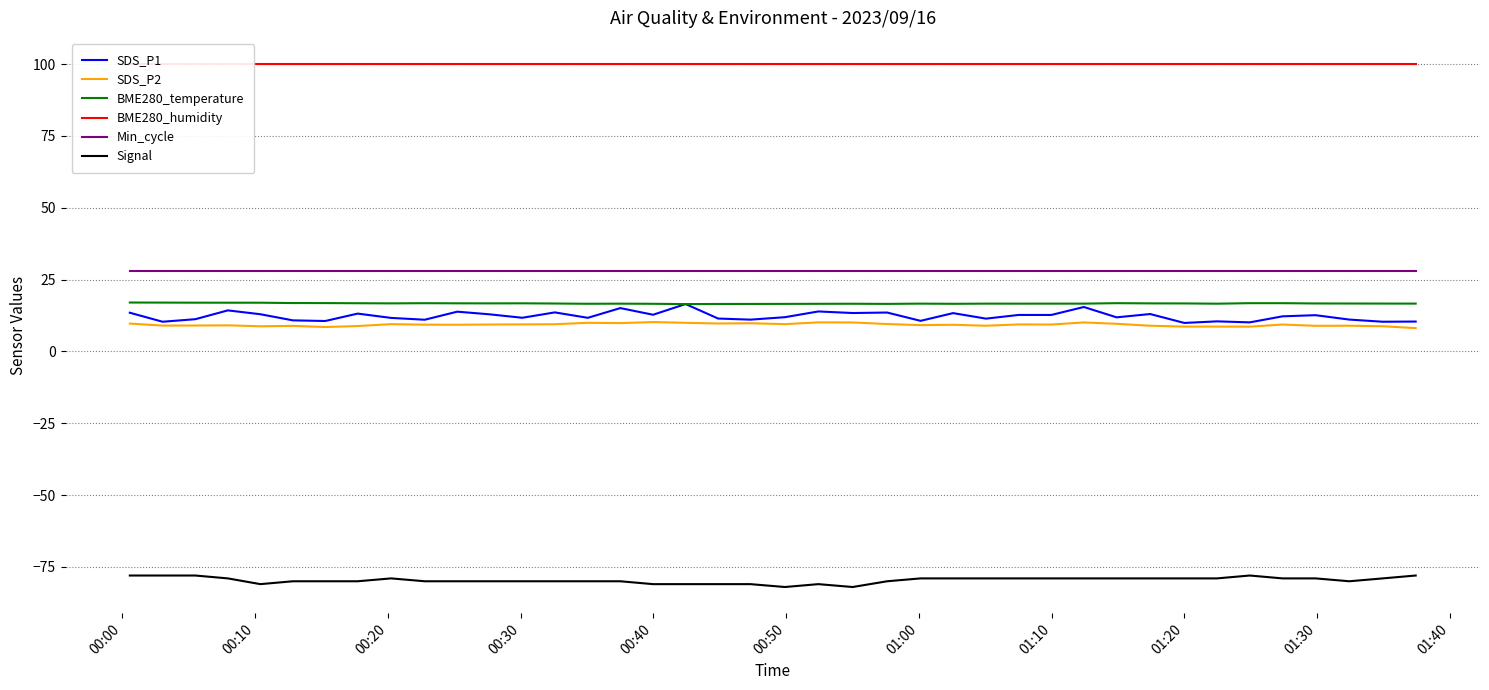

Which series has the largest total across all categories?

BME280_humidity